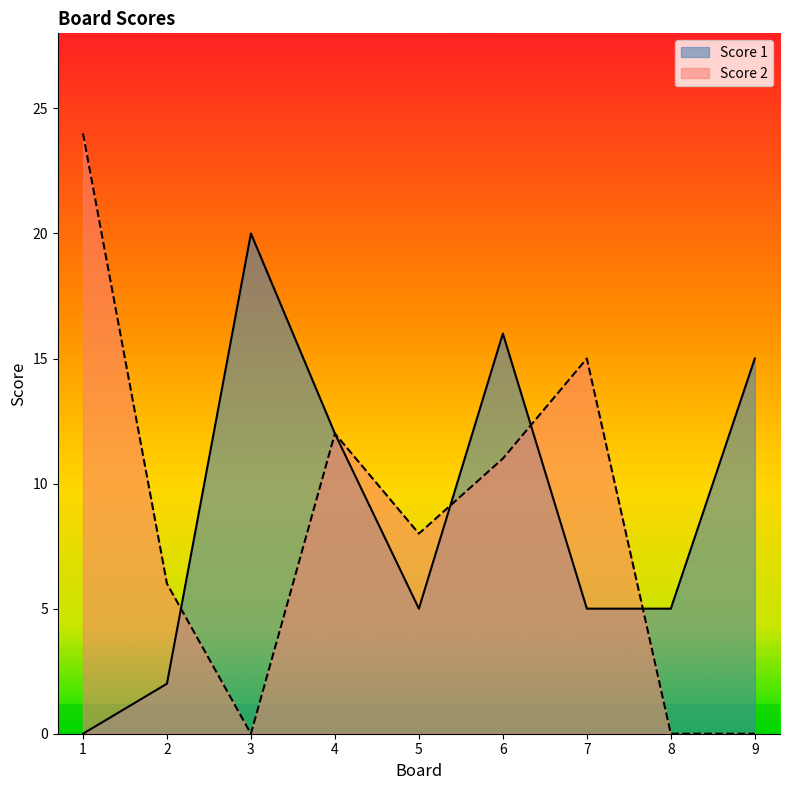

Does the chart have visible grid lines?

No